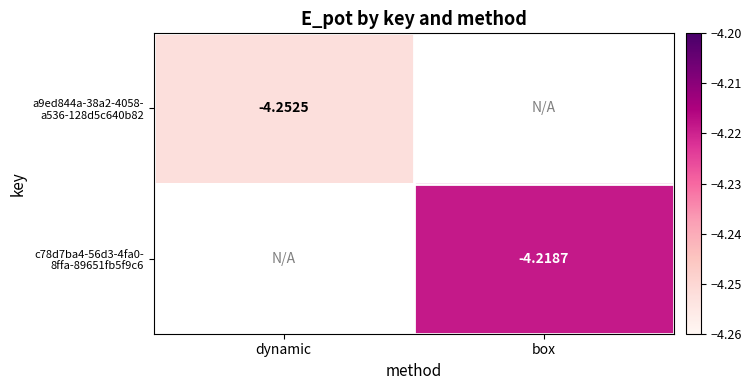

Rank the series by their maximum value, from lowest to highest.

a9ed844a-38a2-4058- a536-128d5c640b82, c78d7ba4-56d3-4fa0- 8ffa-89651fb5f9c6